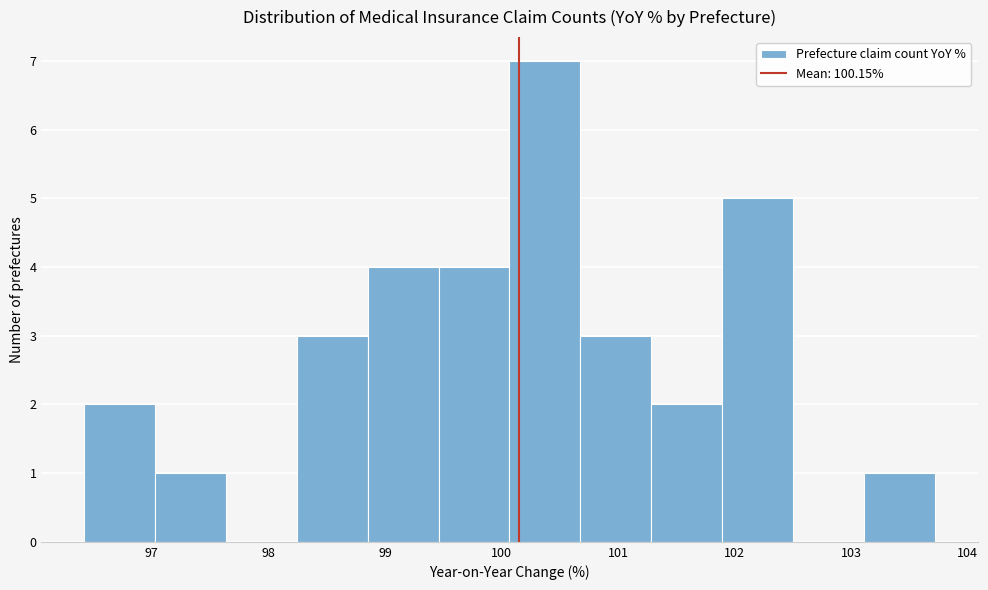

Reading left to right, list every bar in this chart as the range it spans on the x-axis followed by its height. Neither the bar edges nor the heights are printed on the chart, so give them approximately, as read against the axes.

96.4 to 97.0: 2
97.0 to 97.6: 1
97.6 to 98.2: 0
98.2 to 98.9: 3
98.9 to 99.5: 4
99.5 to 100.1: 4
100.1 to 100.7: 7
100.7 to 101.3: 3
101.3 to 101.9: 2
101.9 to 102.5: 5
102.5 to 103.1: 0
103.1 to 103.7: 1